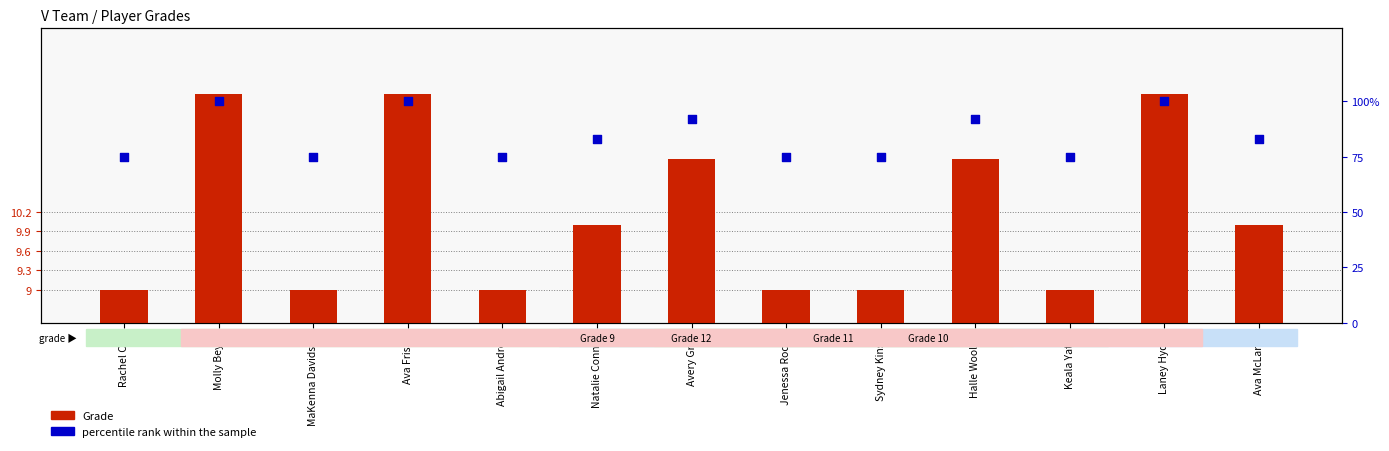

At how many categories does at least one series exceed 30?

13